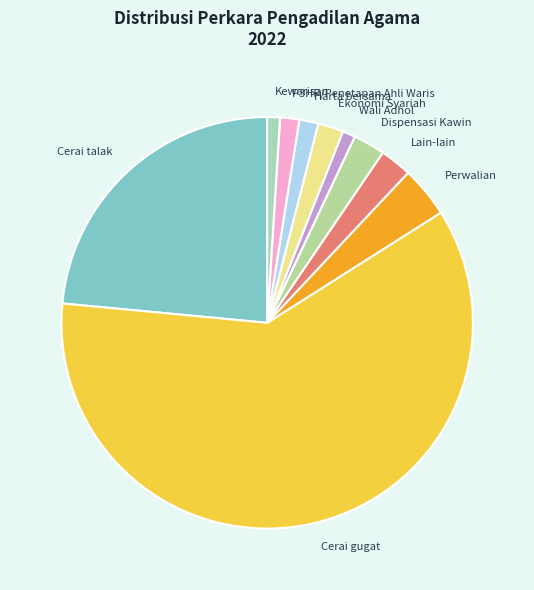

Which category has the biggest portion of the pie?

Cerai gugat